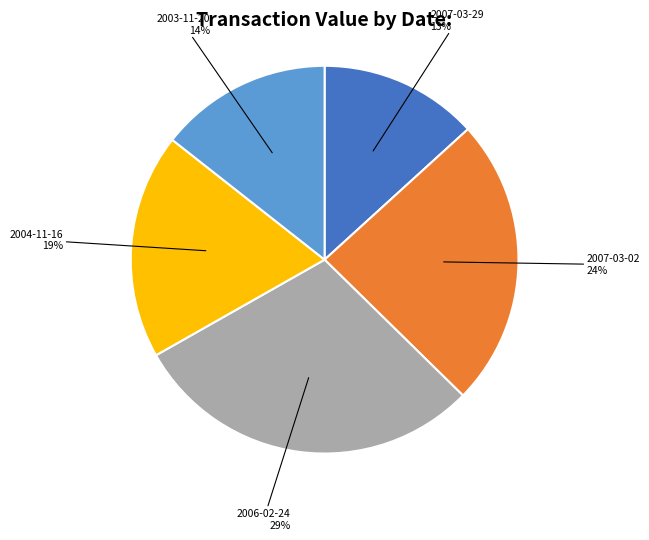

To the nearest percent, what is the average slice percentage?

20%